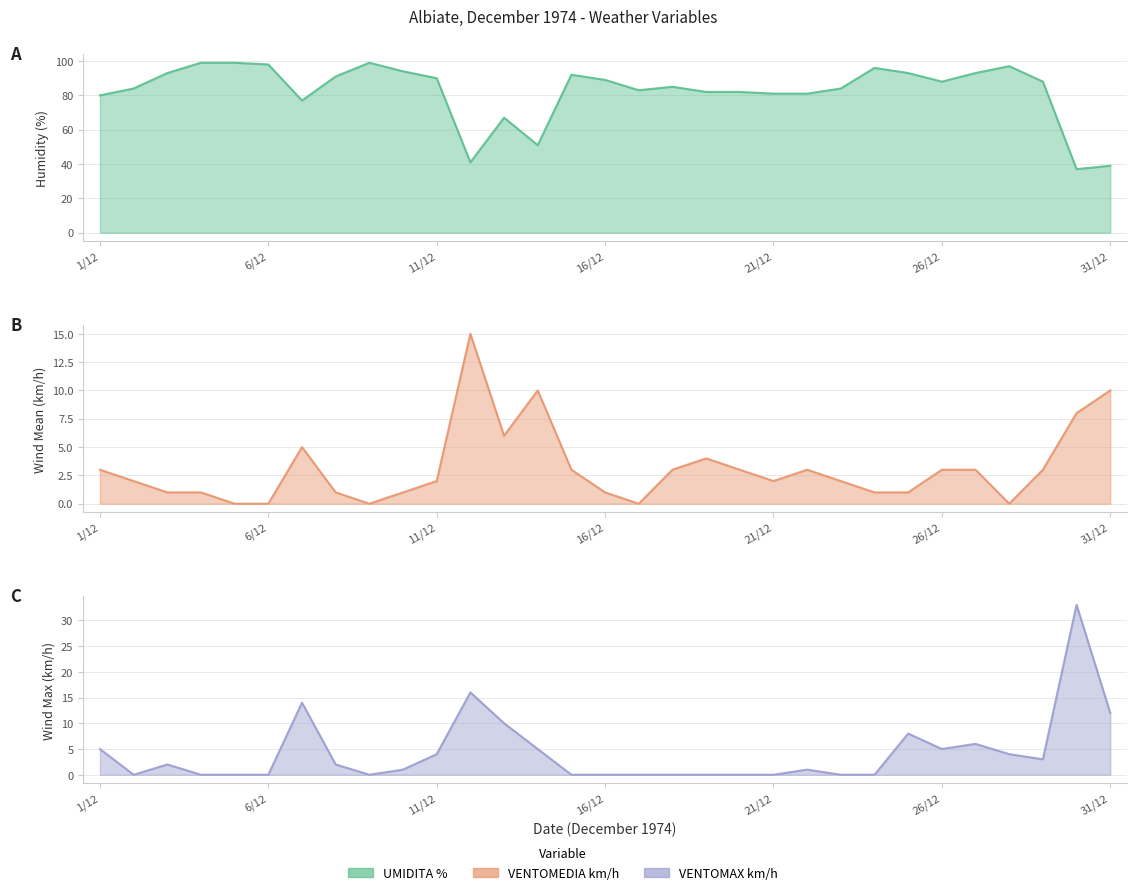

True or false: UMIDITA % and VENTOMAX km/h intersect in this chart.

False